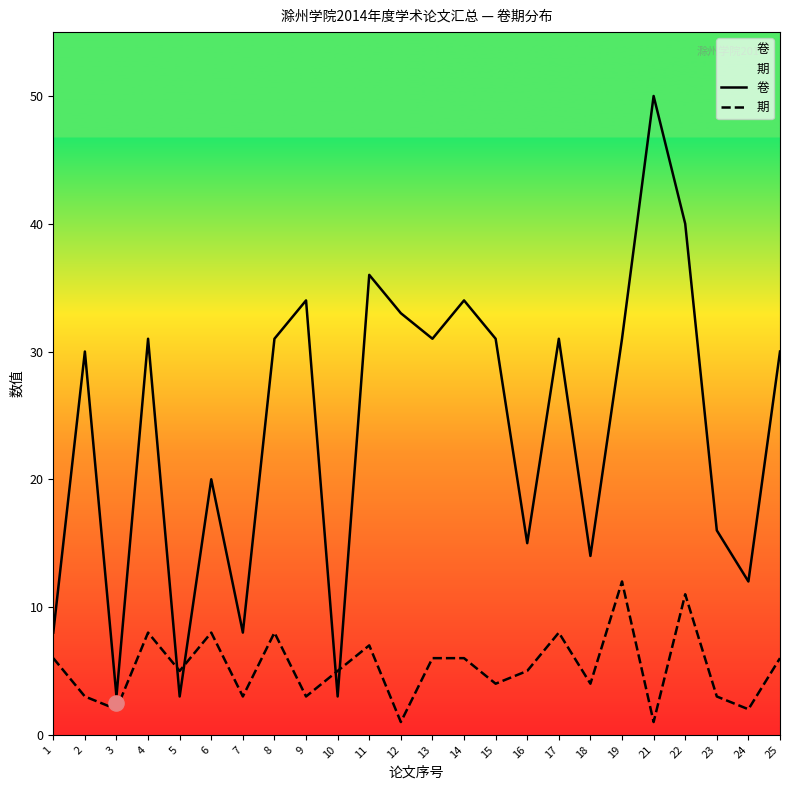

At which category is the sum across all series the highest?

21